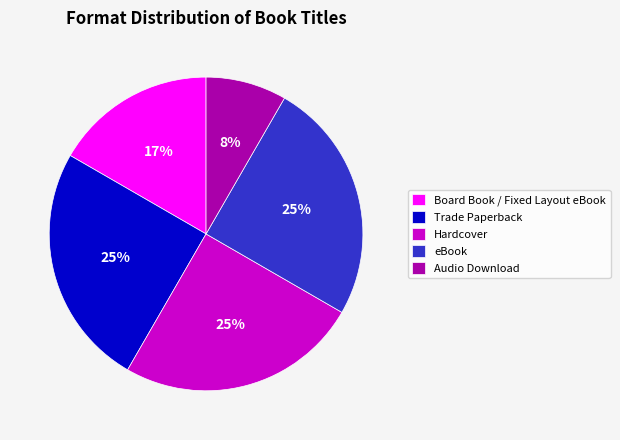

Count the number of slices in the pie.

5